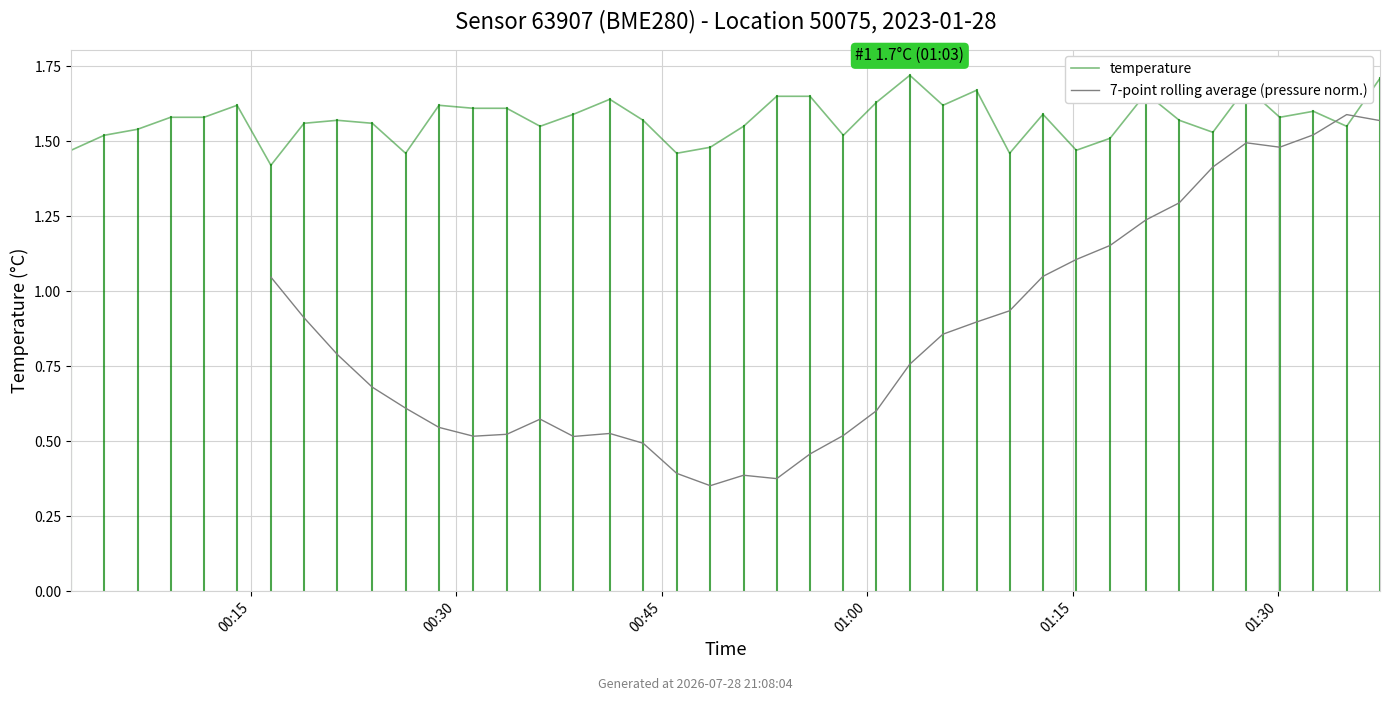

What is the sum of all values?

62.9